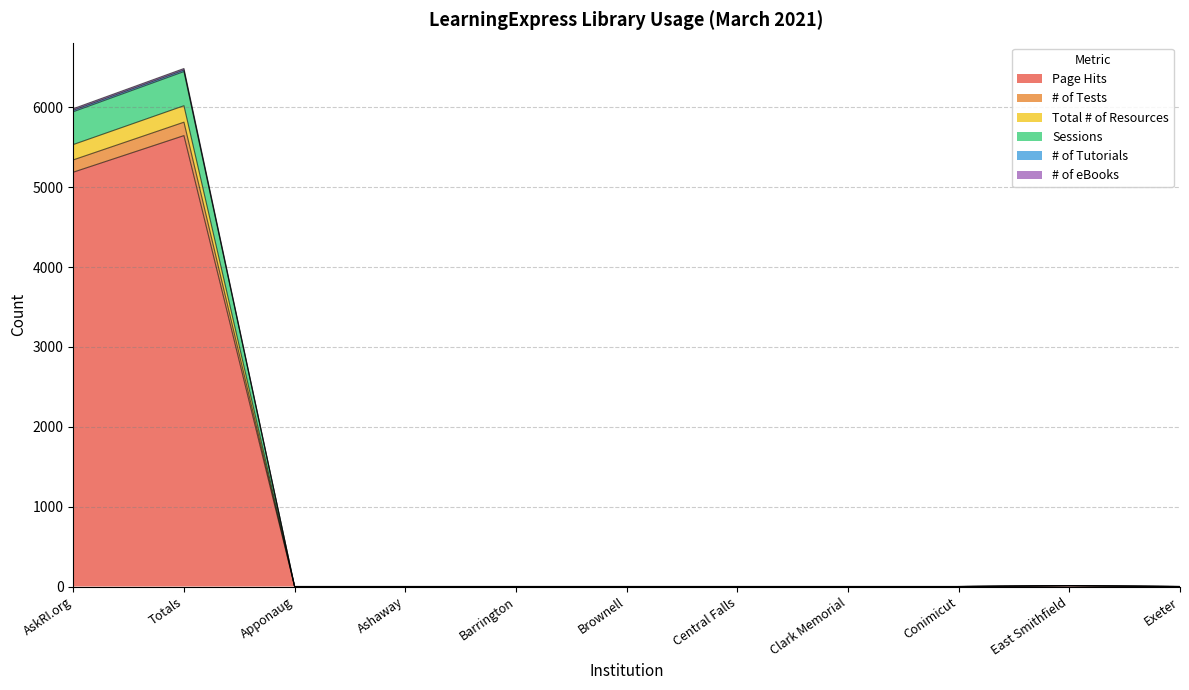

At which category is the sum across all series the highest?

Totals